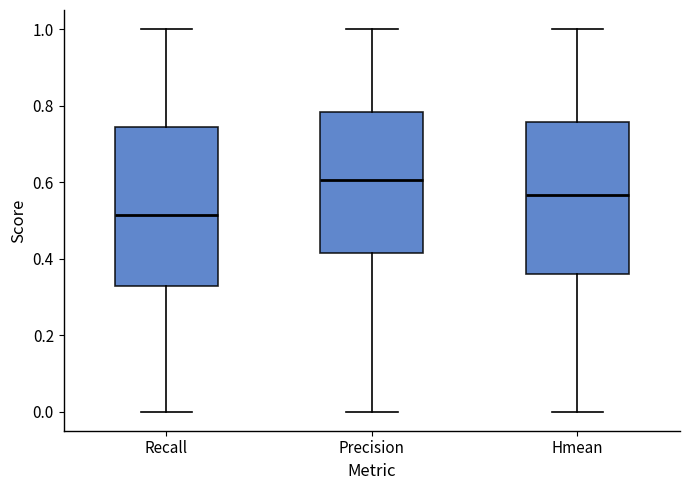

Which box's median line is the highest?

Precision